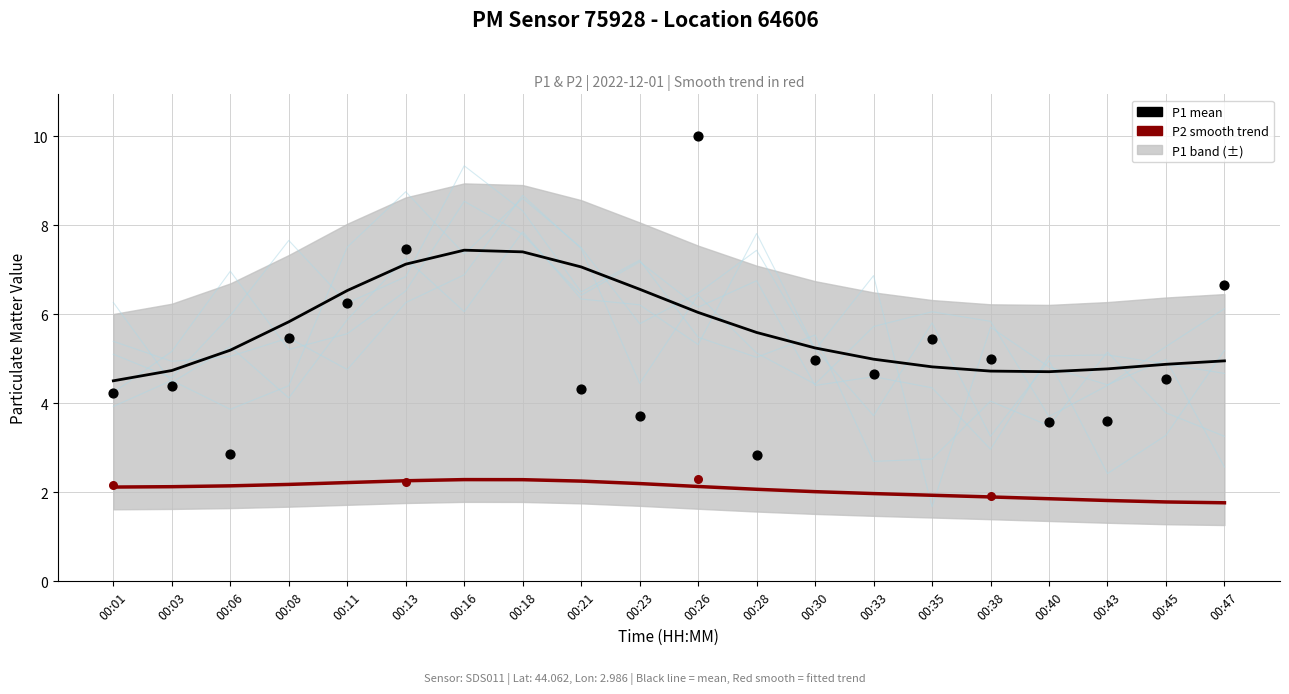

What is the total value across all series at 00:28?

7.7